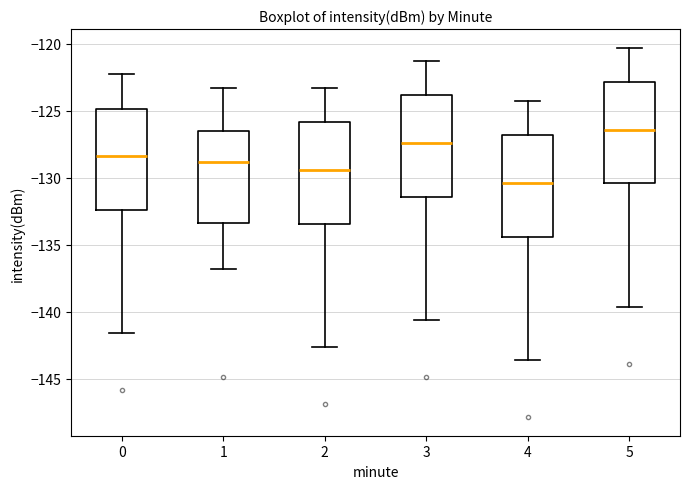

Reading left to right, read every box against the y-axis: the position of its median line, the range the box covers, and the ends of its whiskers. The values are not printed on the chart, so give them approximately, as read against the axis.

0: median -128.5, box -132.5 to -125.0, whiskers -141.5 to -122.5
1: median -129.0, box -133.5 to -126.5, whiskers -137.0 to -123.5
2: median -129.5, box -133.5 to -126.0, whiskers -142.5 to -123.5
3: median -127.5, box -131.5 to -124.0, whiskers -140.5 to -121.5
4: median -130.5, box -134.5 to -127.0, whiskers -143.5 to -124.5
5: median -126.5, box -130.5 to -123.0, whiskers -139.5 to -120.5